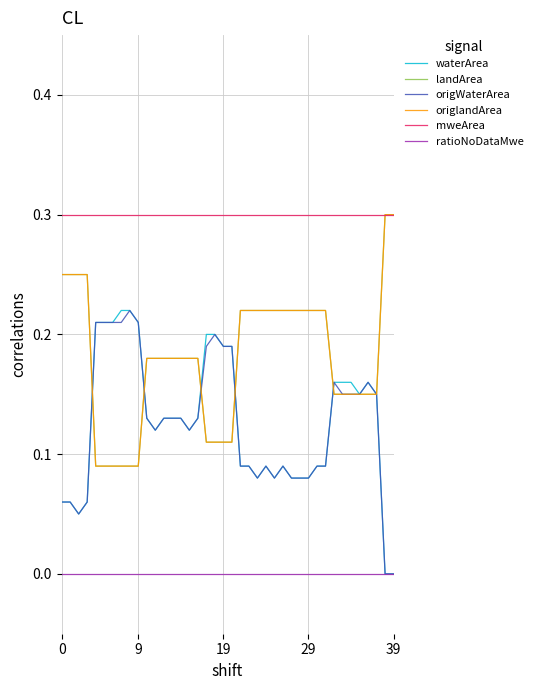

How many lines are shown in the chart?

6